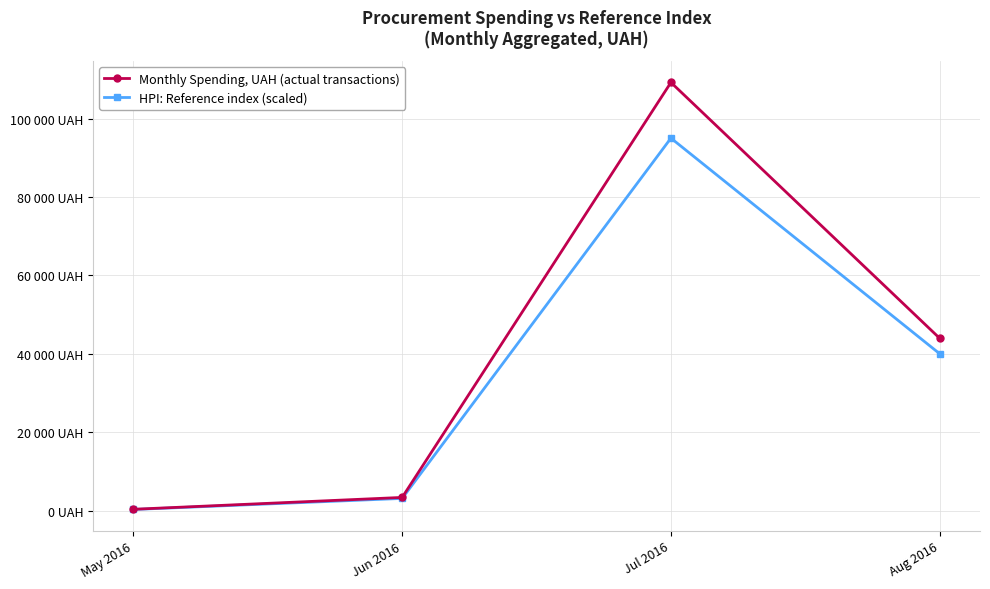

Is it true that Monthly Spending, UAH (actual transactions) equals 43943.4 at Aug 2016?

True